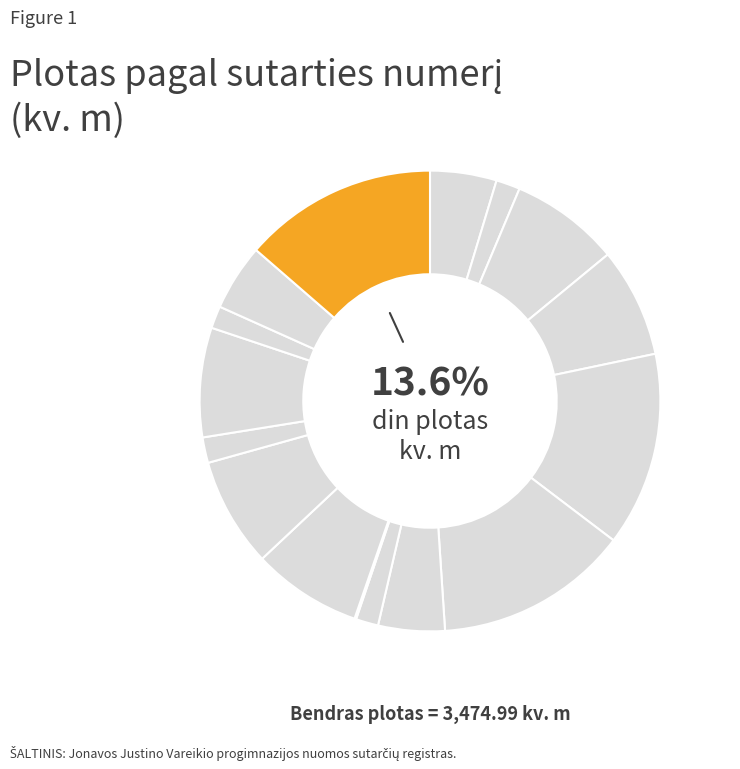

How many slices are in this pie chart?

16